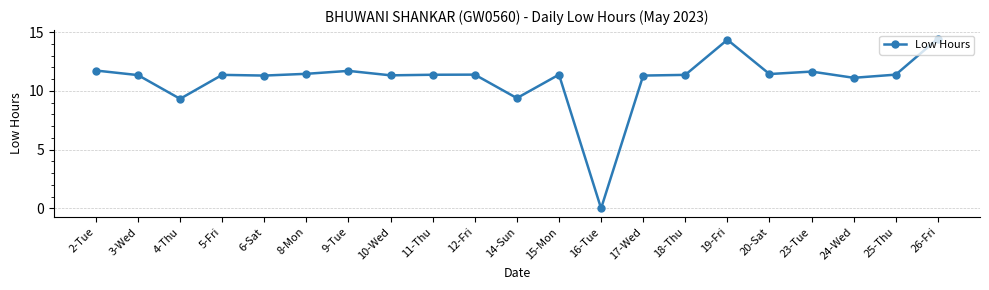

Count the number of values greater than 11.

18